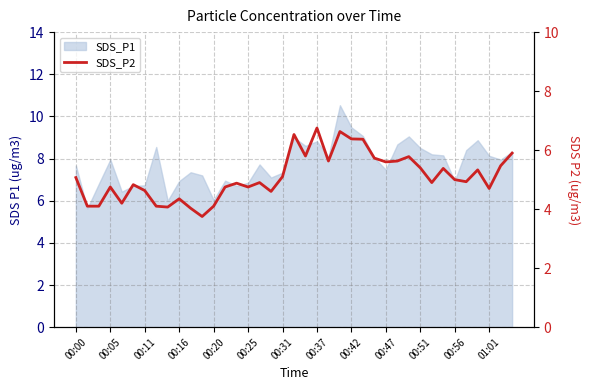

What is the difference between the maximum and minimum values?

3.0